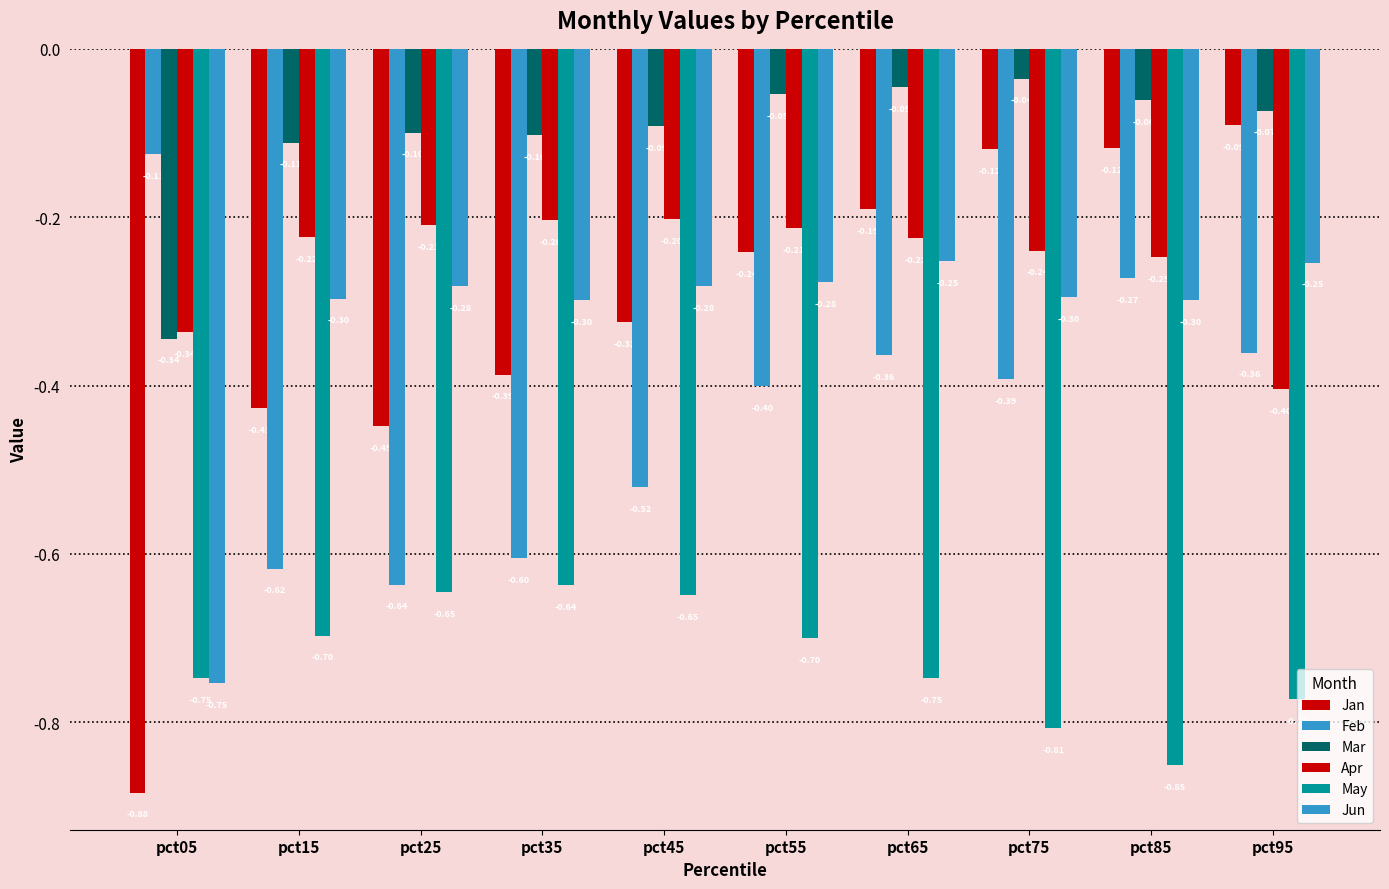

How many distinct data groups are displayed?

6